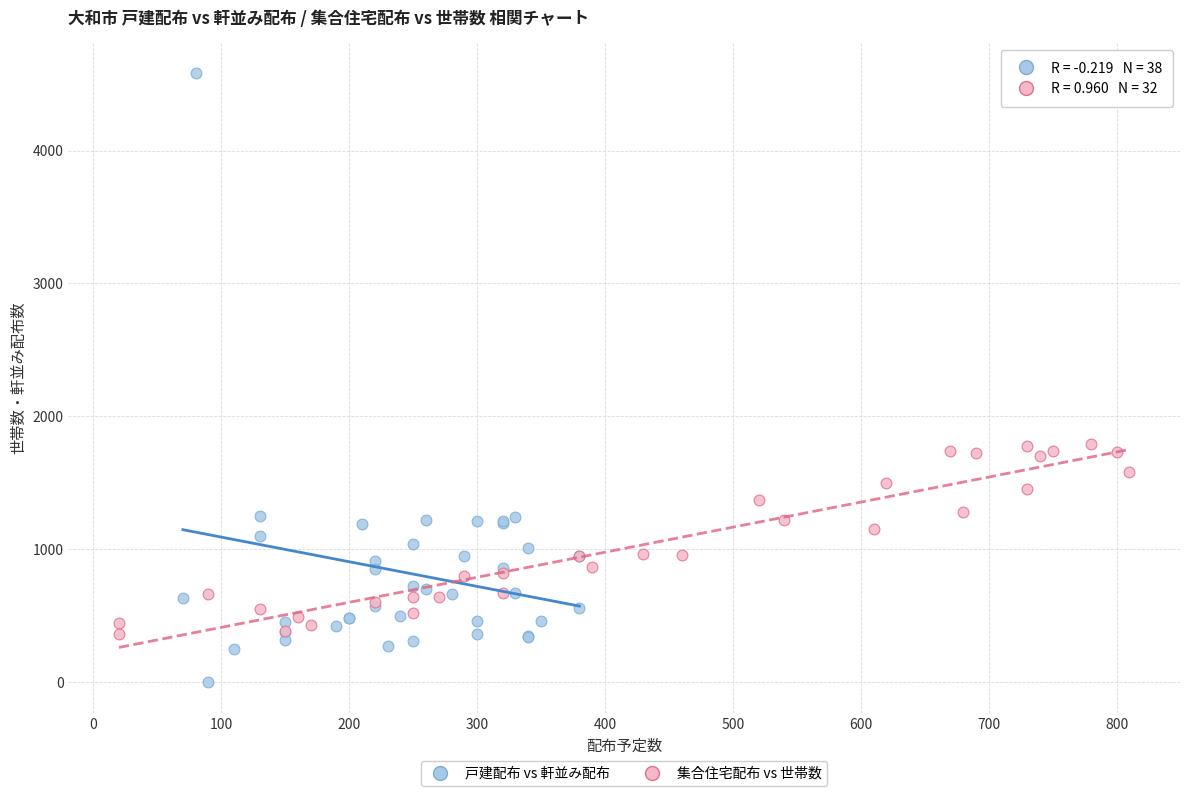

What are all the series names shown in the legend?

戸建配布 vs 軒並み配布, 集合住宅配布 vs 世帯数